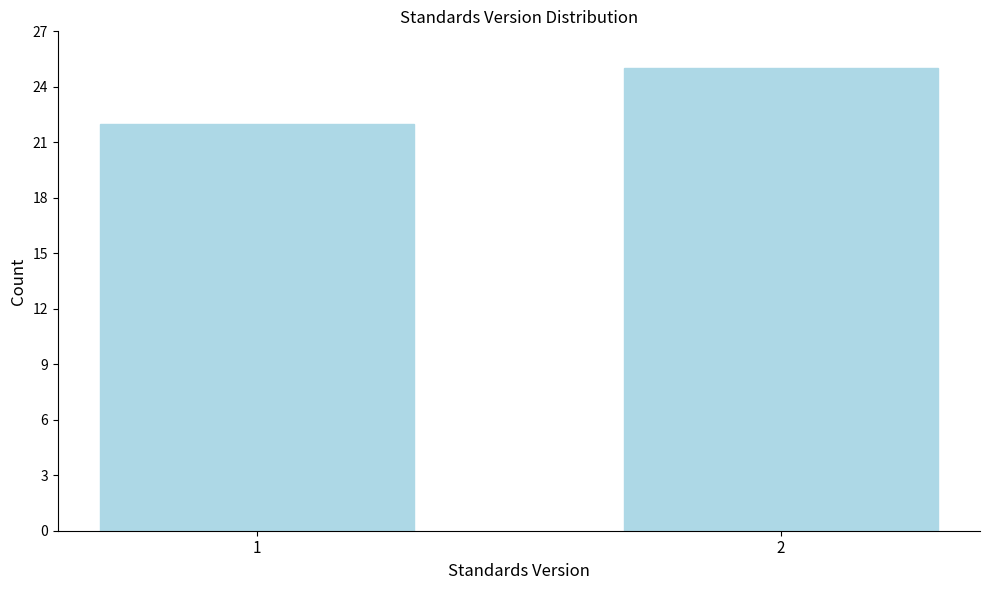

Reading left to right, transcribe all the data shown in this chart.

22	25